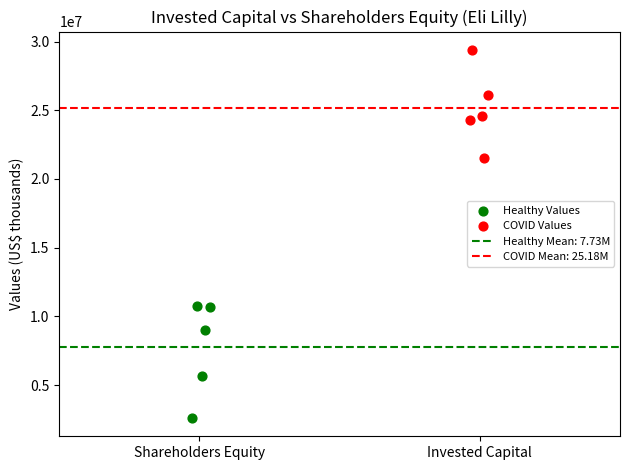

Which series has the largest Y range (max minus min)?

Healthy Values